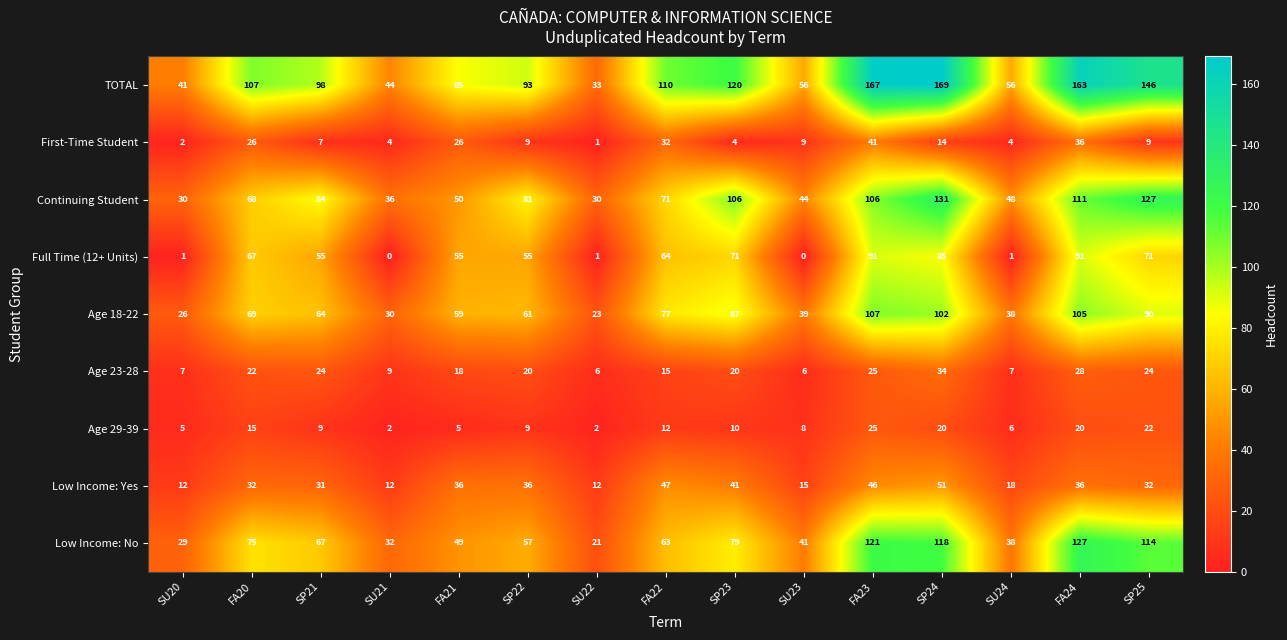

Rank the series at SP23 from highest to lowest value.

TOTAL, Continuing Student, Age 18-22, Low Income: No, Full Time (12+ Units), Low Income: Yes, Age 23-28, Age 29-39, First-Time Student